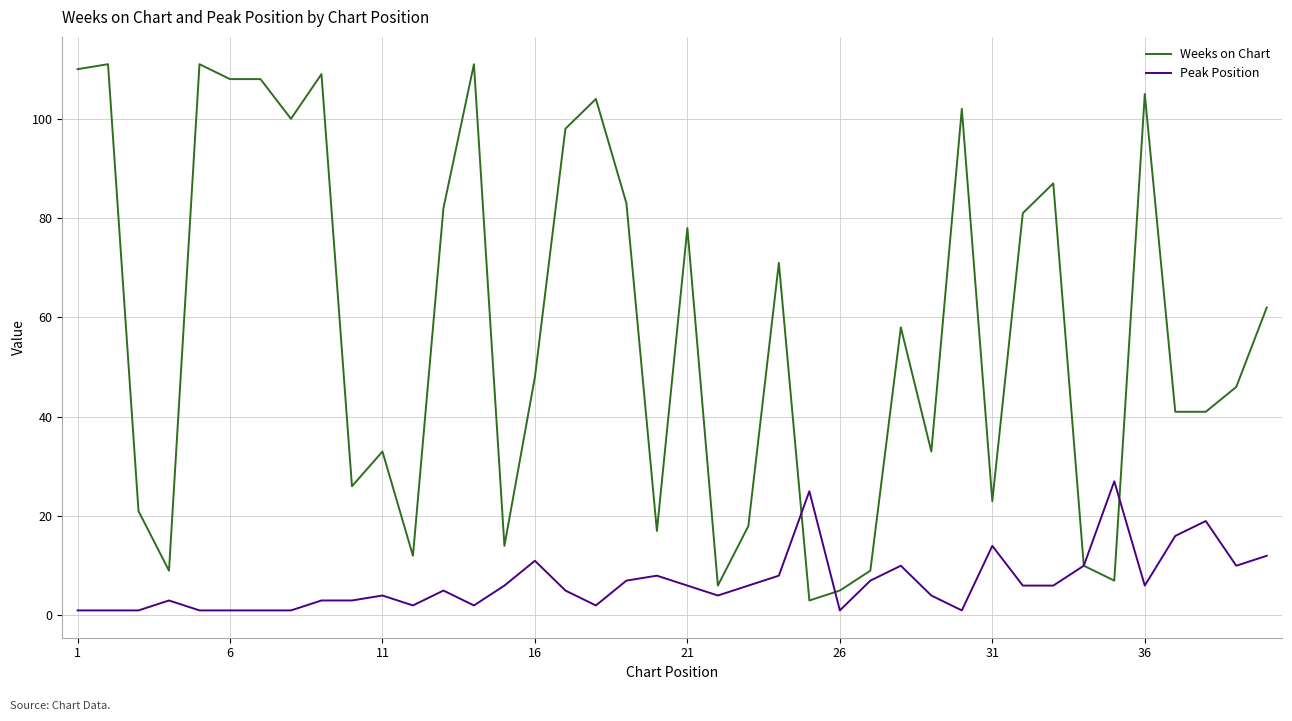

What is the difference between the maximum and minimum values in the Peak Position series?

26